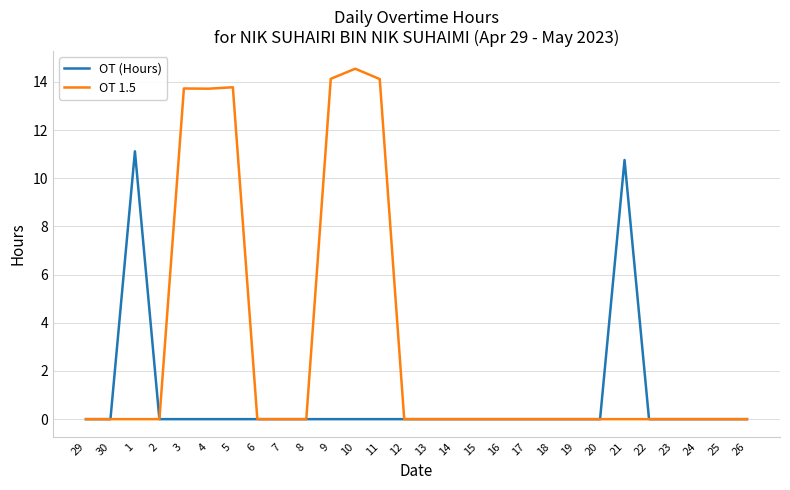

Rank the series by their maximum value, from lowest to highest.

OT (Hours), OT 1.5